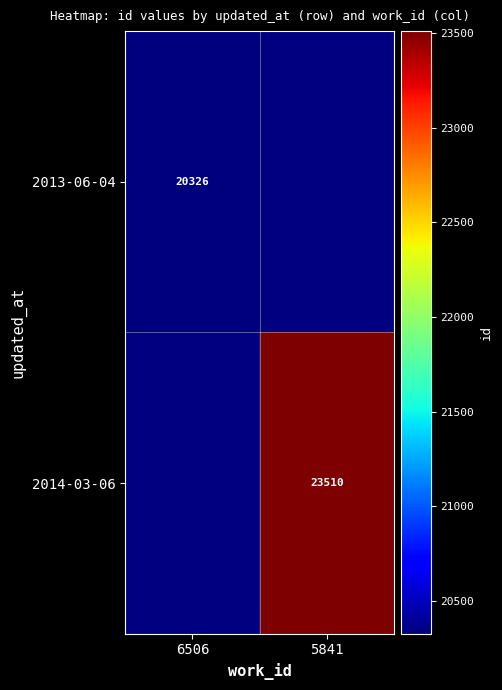

How many series are shown in this chart?

2